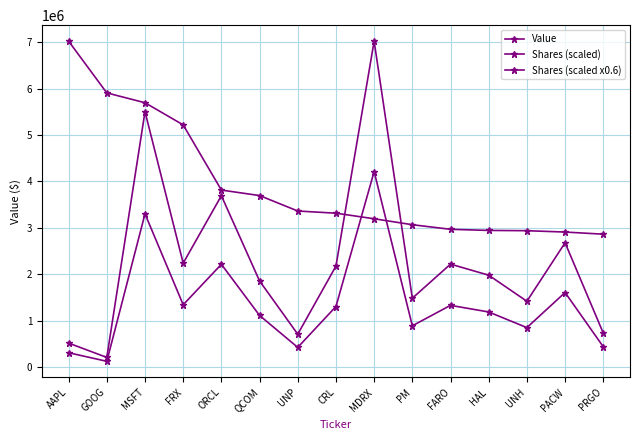

How many lines are shown in the chart?

3